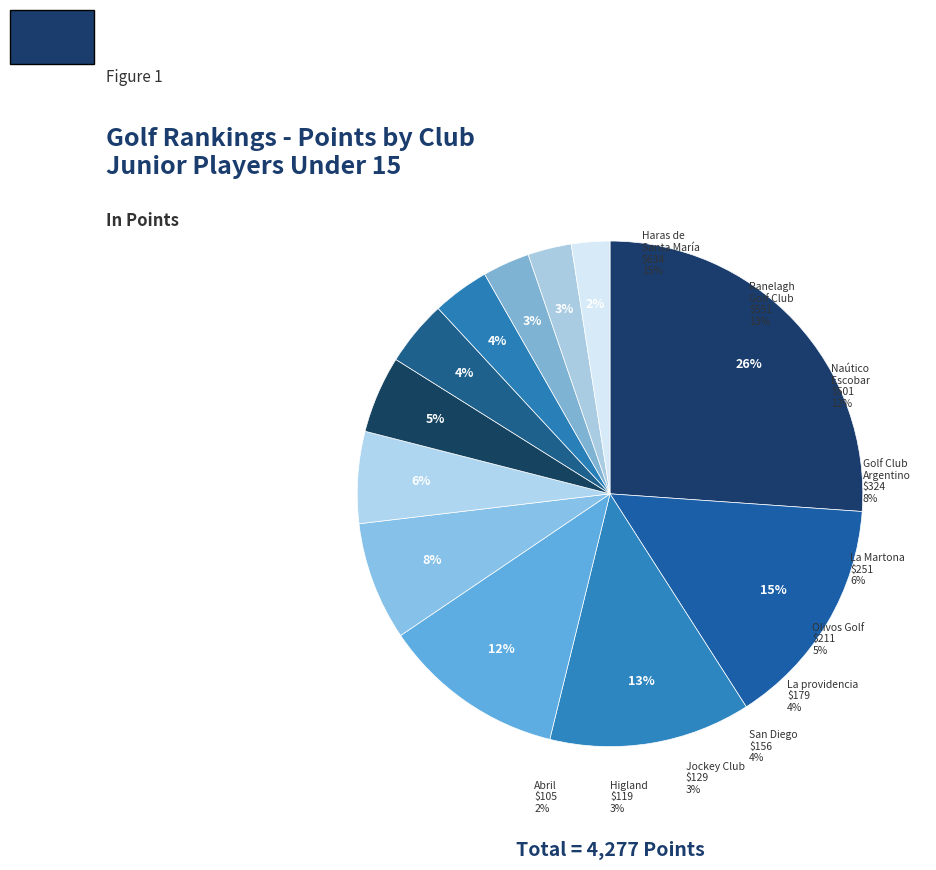

Count the number of slices in the pie.

12